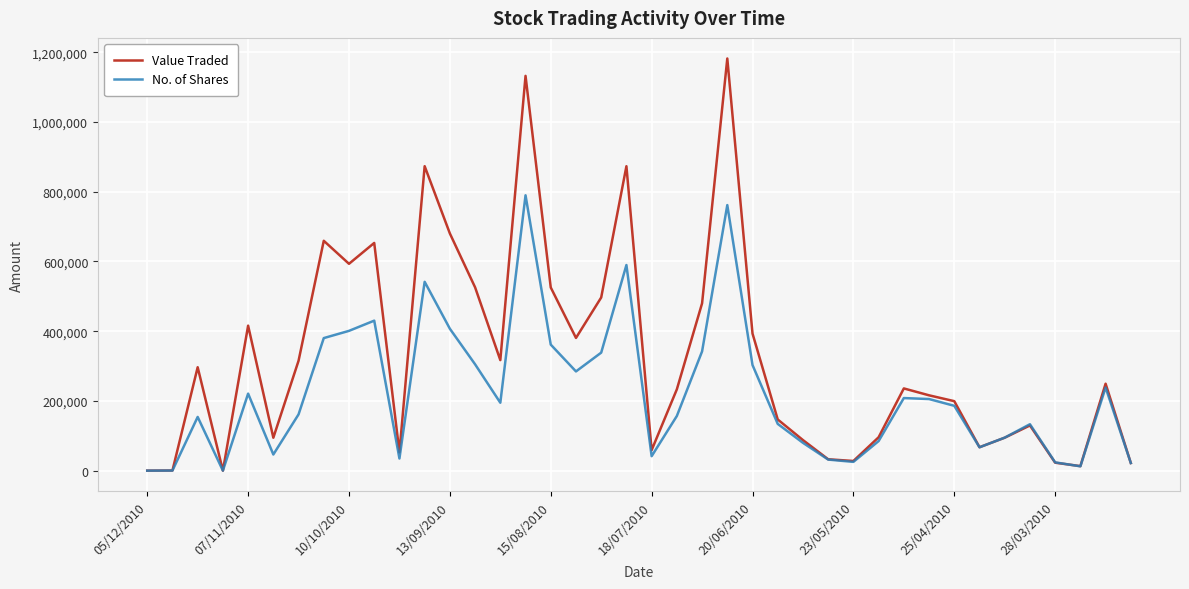

Which series has the largest range (max minus min)?

Value Traded